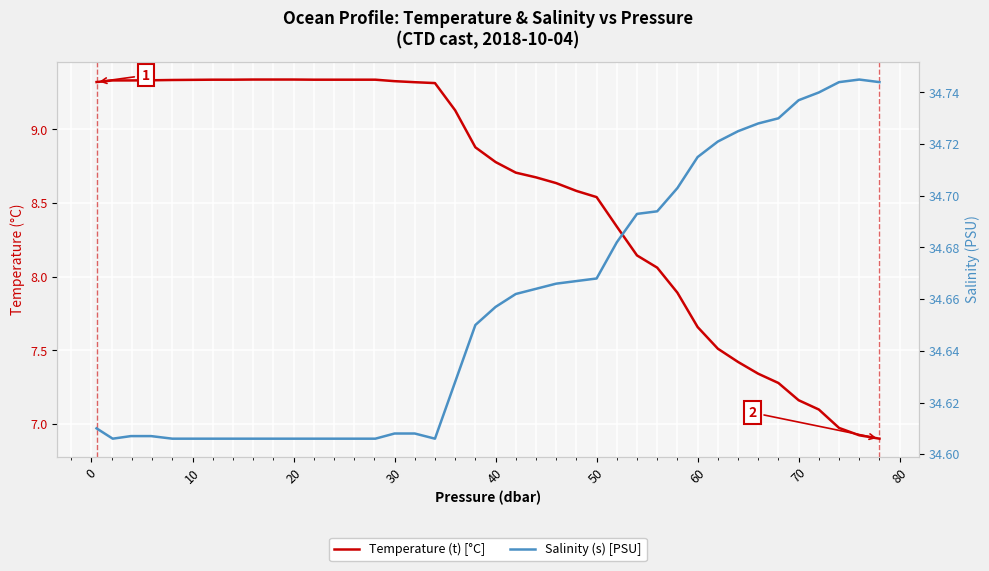

Which series has the widest spread of values?

Temperature (t) [°C]